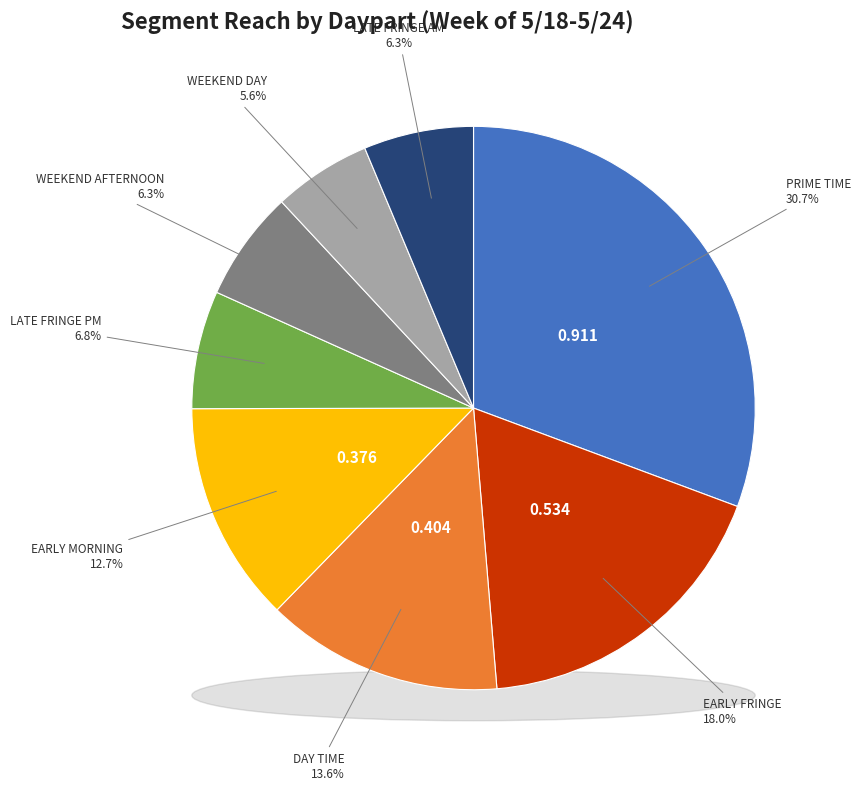

Is there a majority slice in this chart?

No